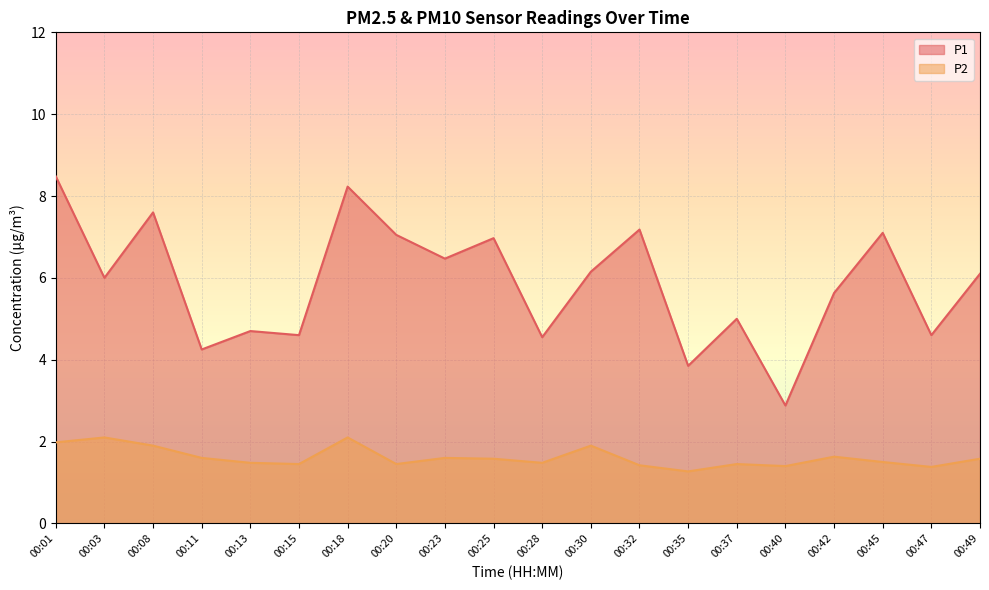

What is the difference between the maximum and minimum values in the P1 series?

5.6